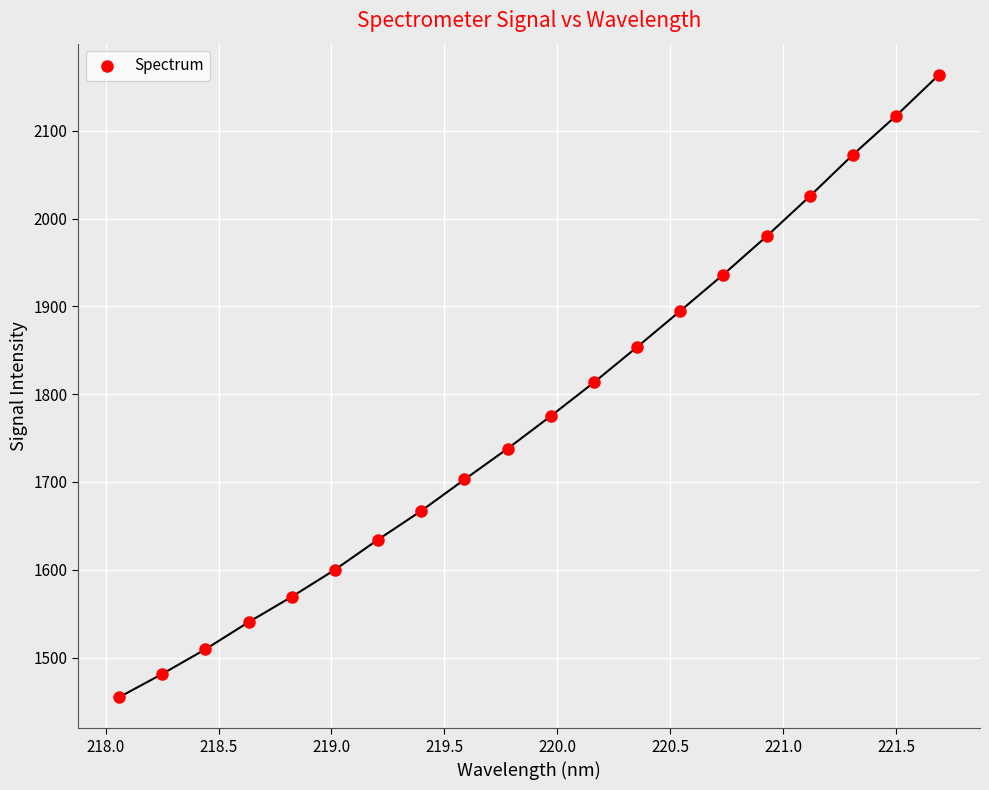

What is the range of Y values (max minus min)?

709.1